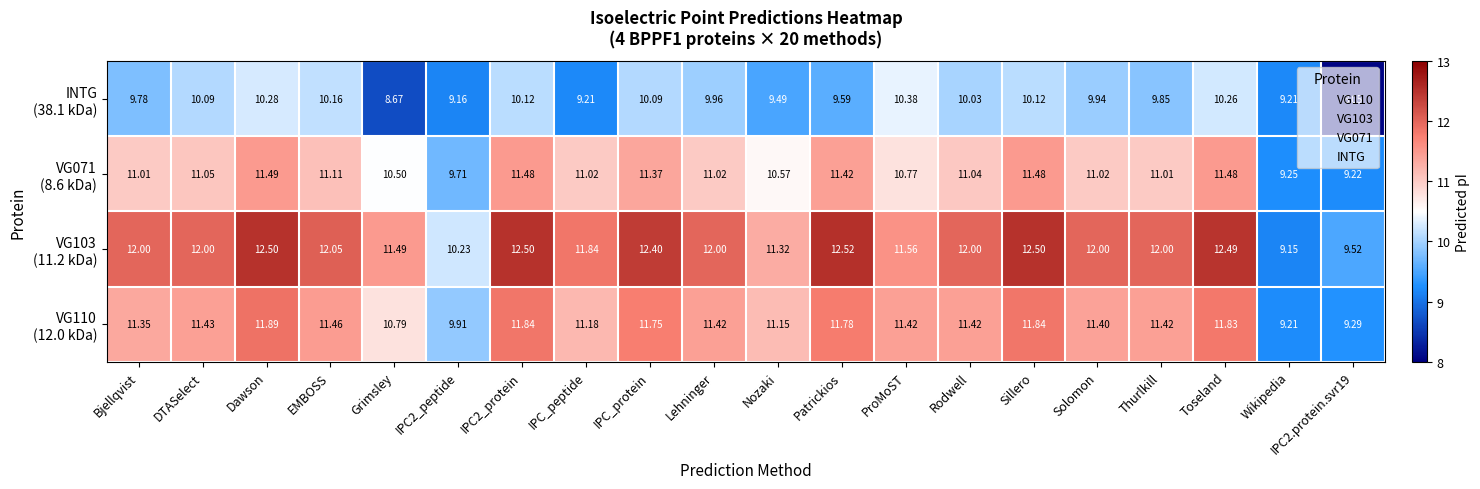

What is the maximum value shown in the chart?

12.5